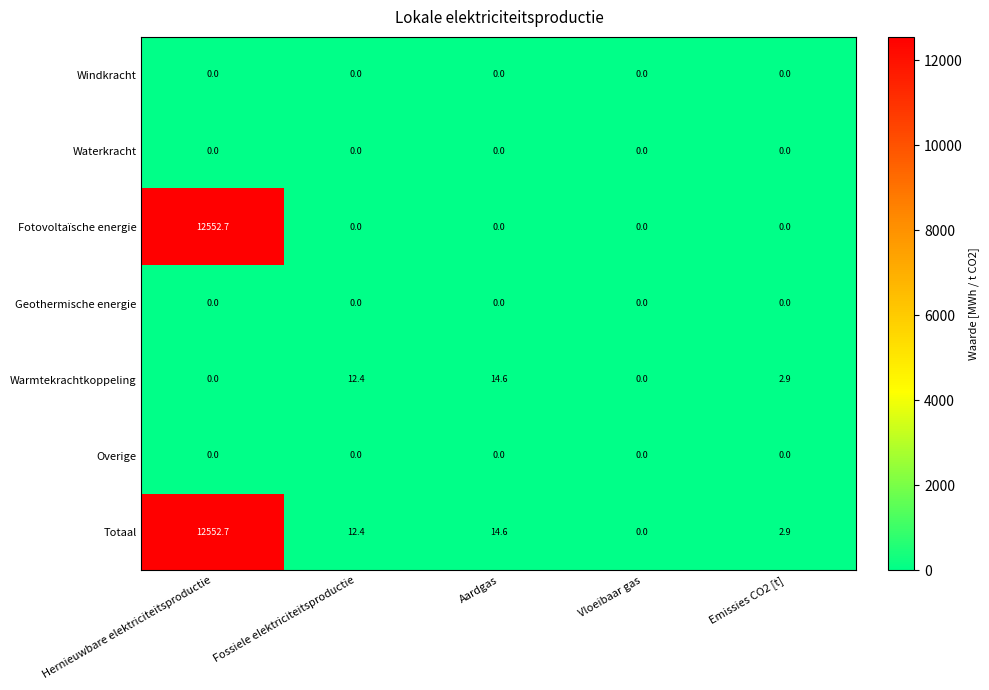

What is the difference between the highest and lowest values at Emissies CO2 [t]?

2.9